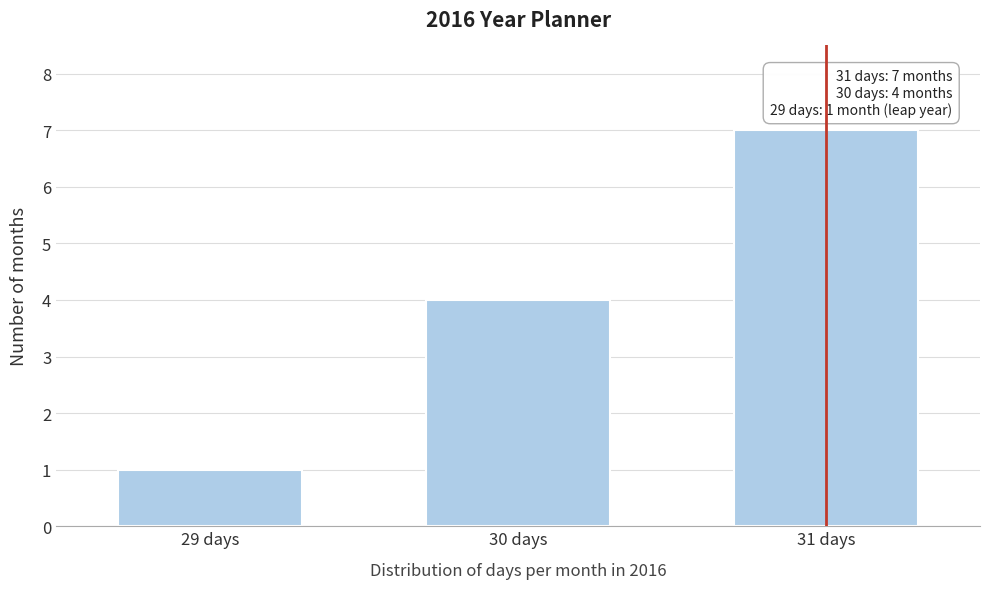

Reading left to right, what are all the values shown in this chart?

1	4	7